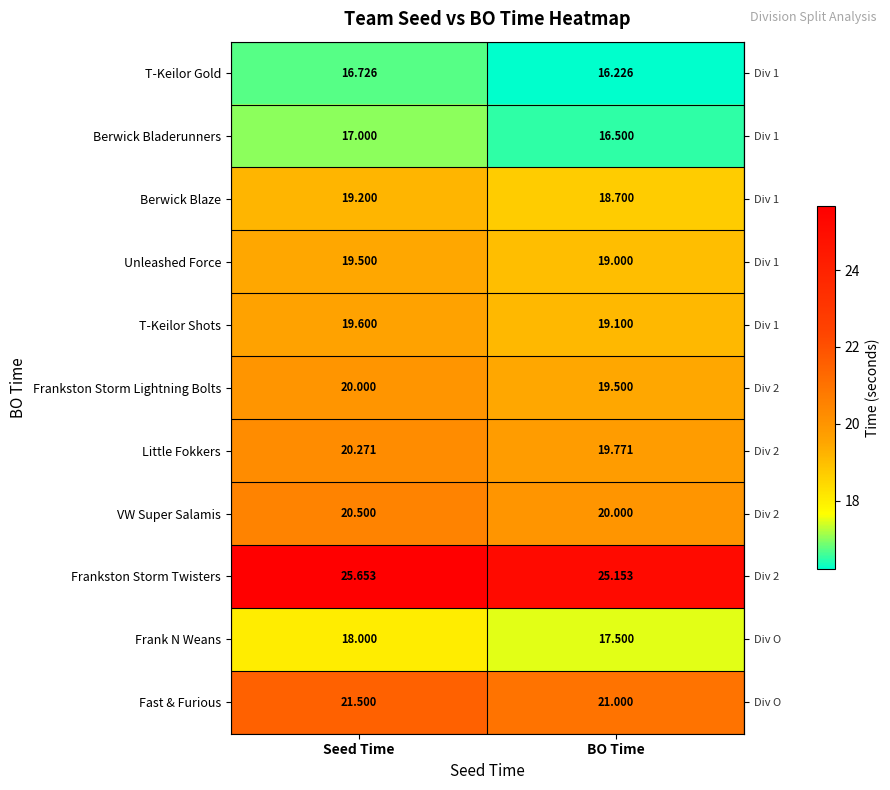

At which label is T-Keilor Gold closest to 16?

BO Time